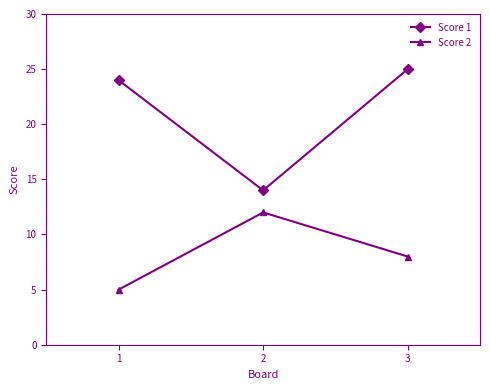

What is the value of the Score 1 point at the 2nd from the left?

14